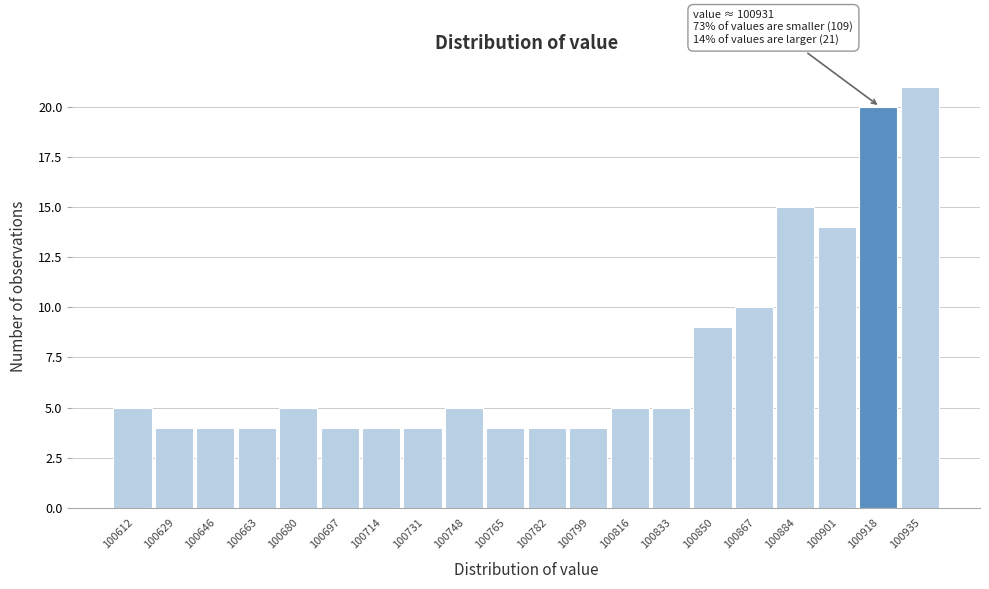

Reading right to left, transcribe all the data shown in this chart.

21	20	14	15	10	9	5	5	4	4	4	5	4	4	4	5	4	4	4	5